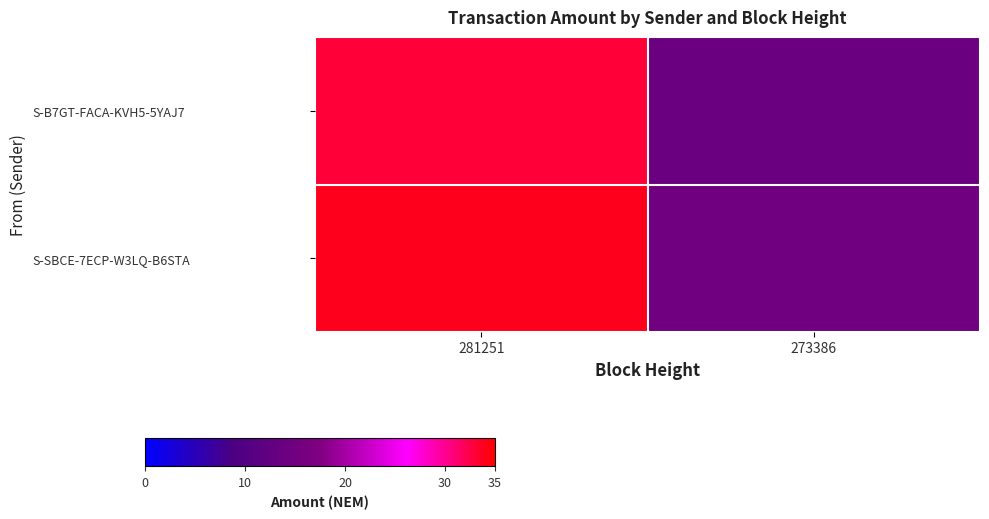

Reading left to right, what are all the values shown in this chart?

S-B7GT-FACA-KVH5-5YAJ7: 281251=33	273386=14
S-SBCE-7ECP-W3LQ-B6STA: 281251=34	273386=15